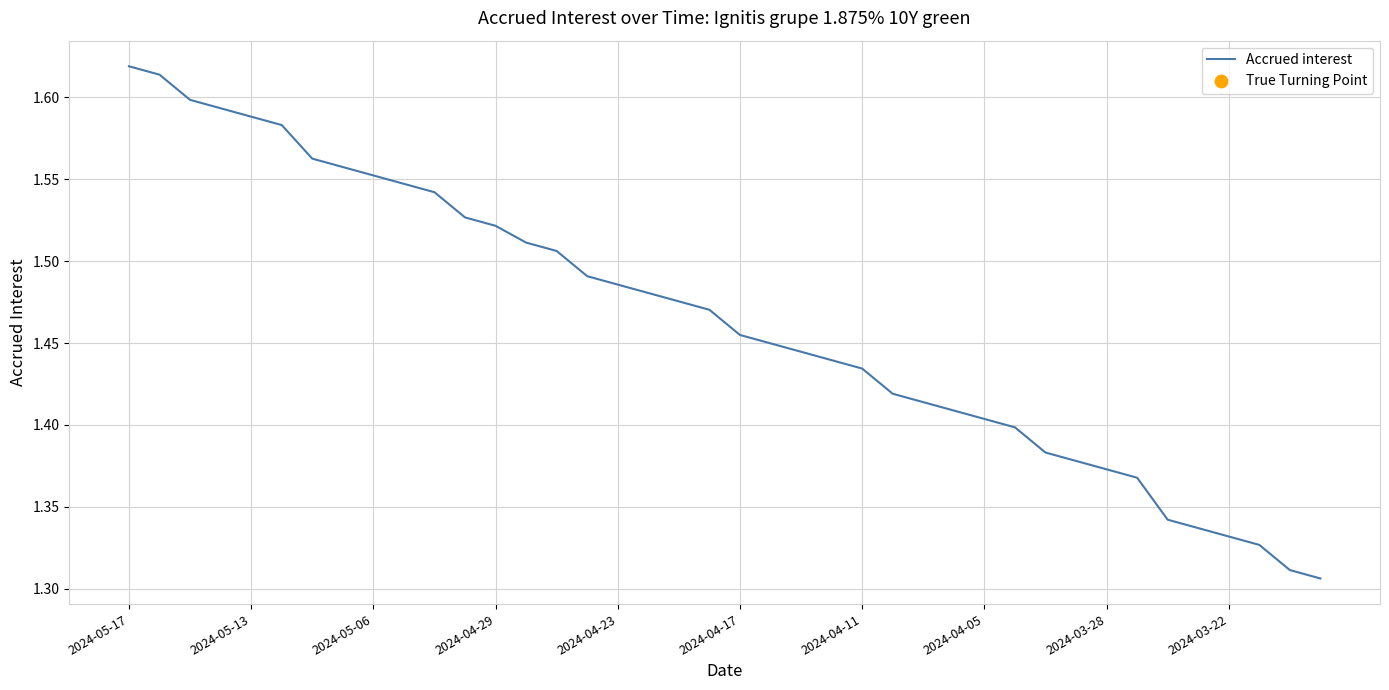

What is the difference between the maximum and minimum values?

0.3